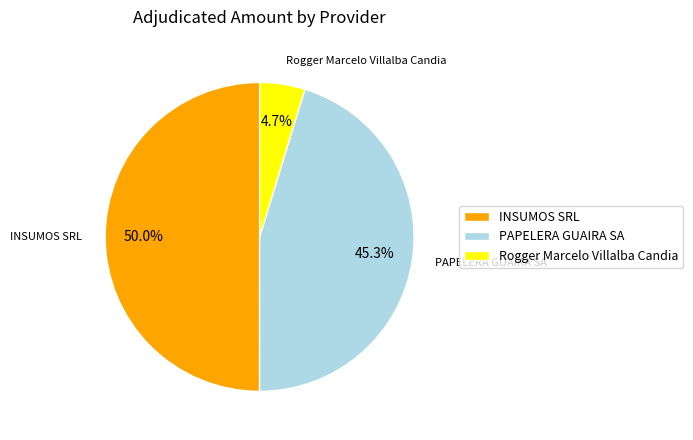

How many segments does this pie chart have?

3